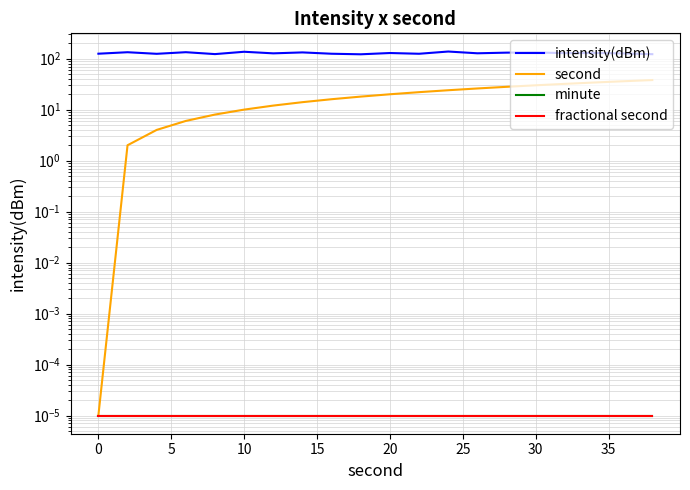

How many values in the intensity(dBm) series are below 127?

8